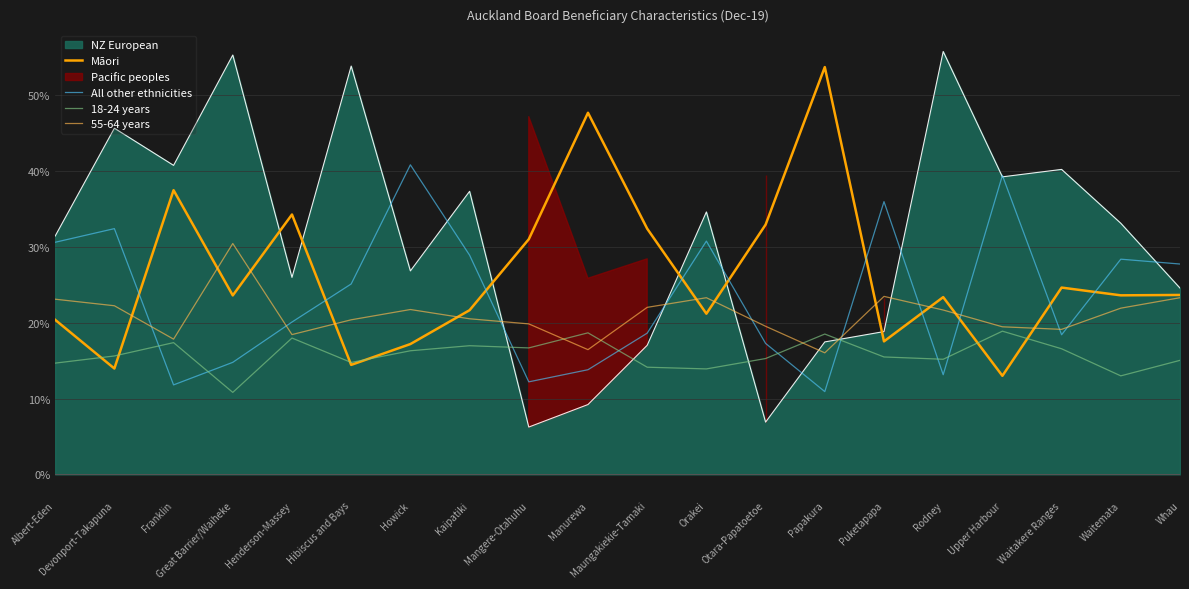

The value of 18-24 years at Mangere-Otahuhu is 16.7. True or false?

True